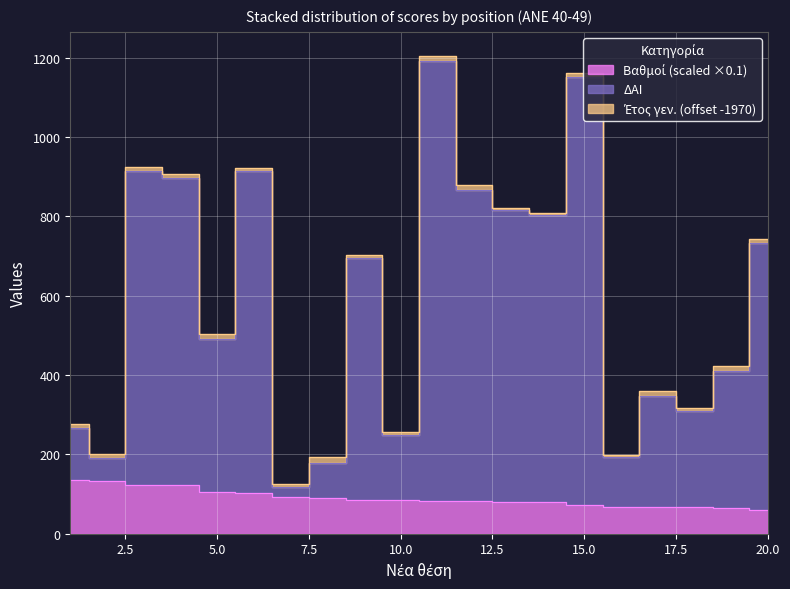

What is the sum of all Βαθμοί values?

1796.9